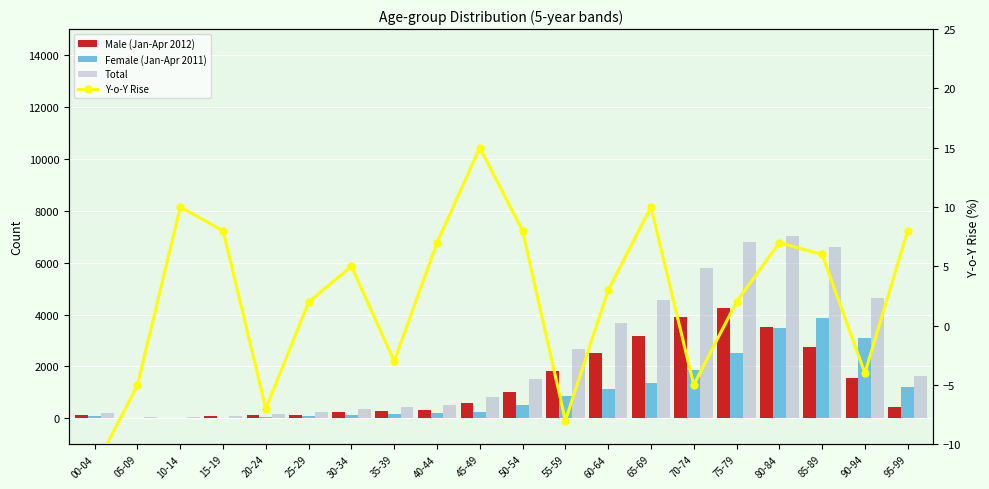

At 90-94, list the series in order from largest to smallest.

Total, Female (Jan-Apr 2011), Male (Jan-Apr 2012), Y-o-Y Rise